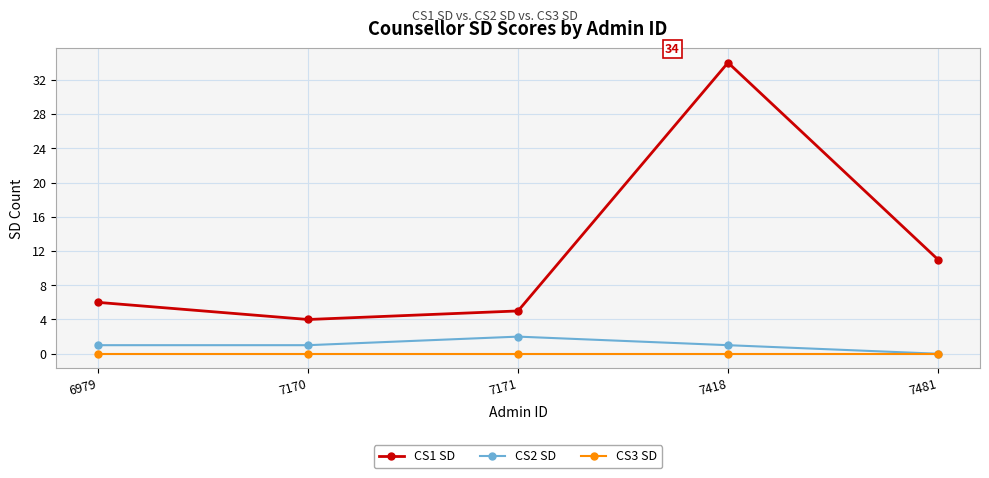

True or false: CS3 SD and CS1 SD intersect in this chart.

False